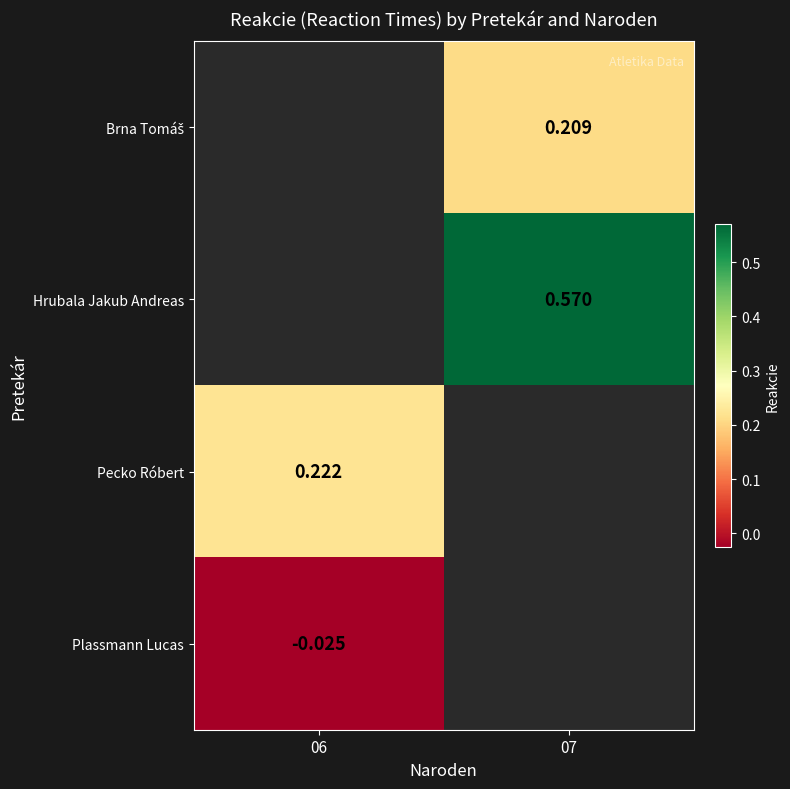

At which label does Pecko Róbert reach its minimum?

06